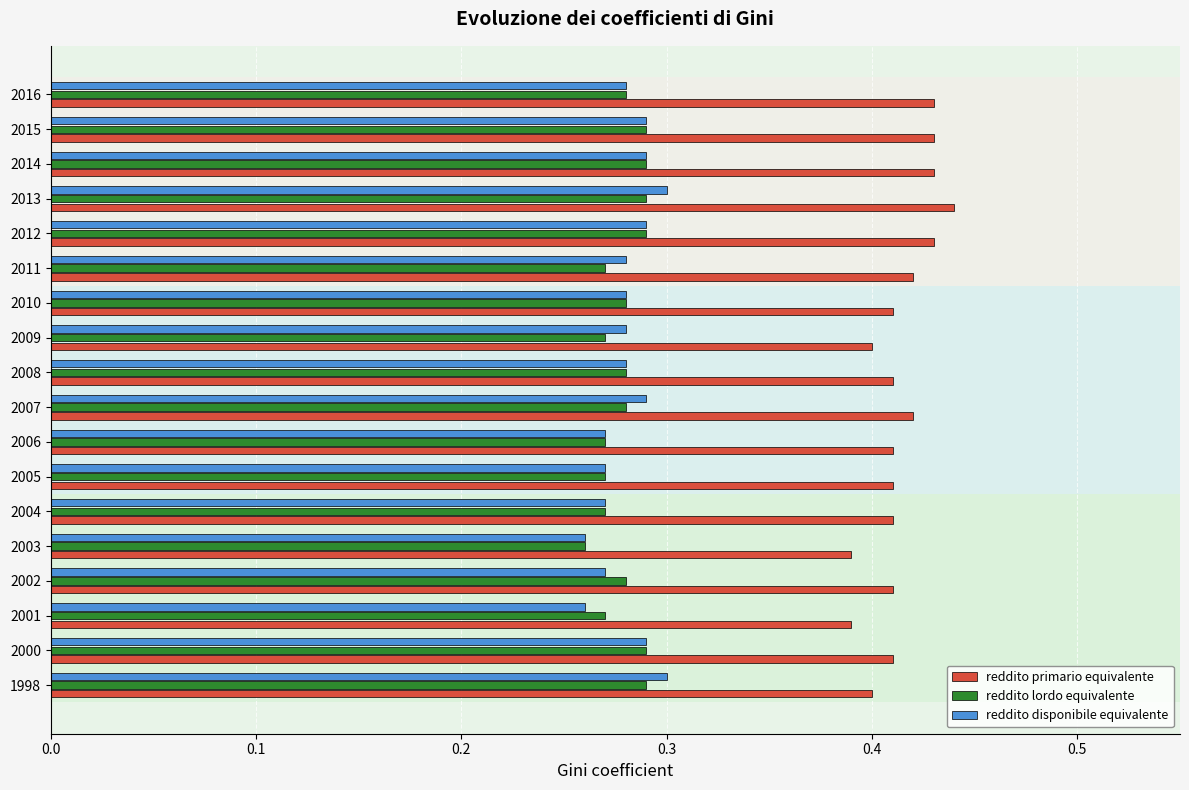

Which series has the largest total across all categories?

reddito primario equivalente